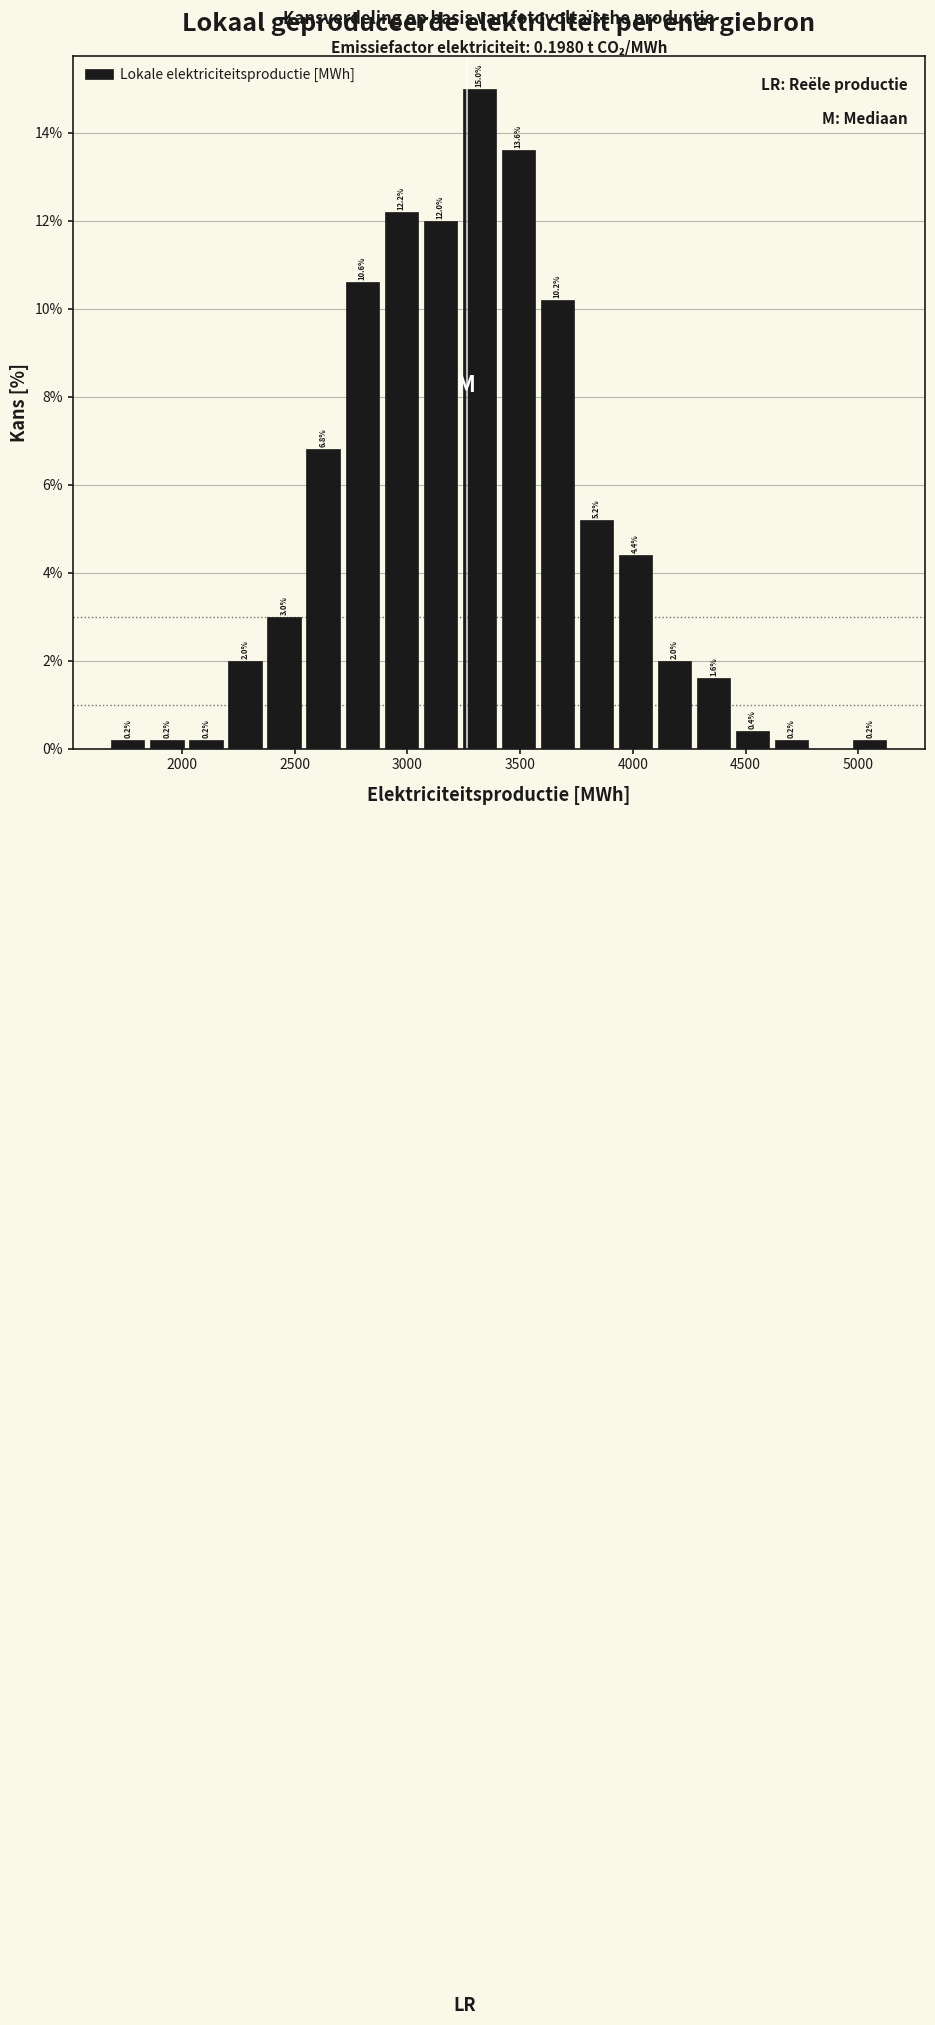

Around what value on the x-axis is the tallest bar? Give the approximate position of its centre, as read against the axis.

3300